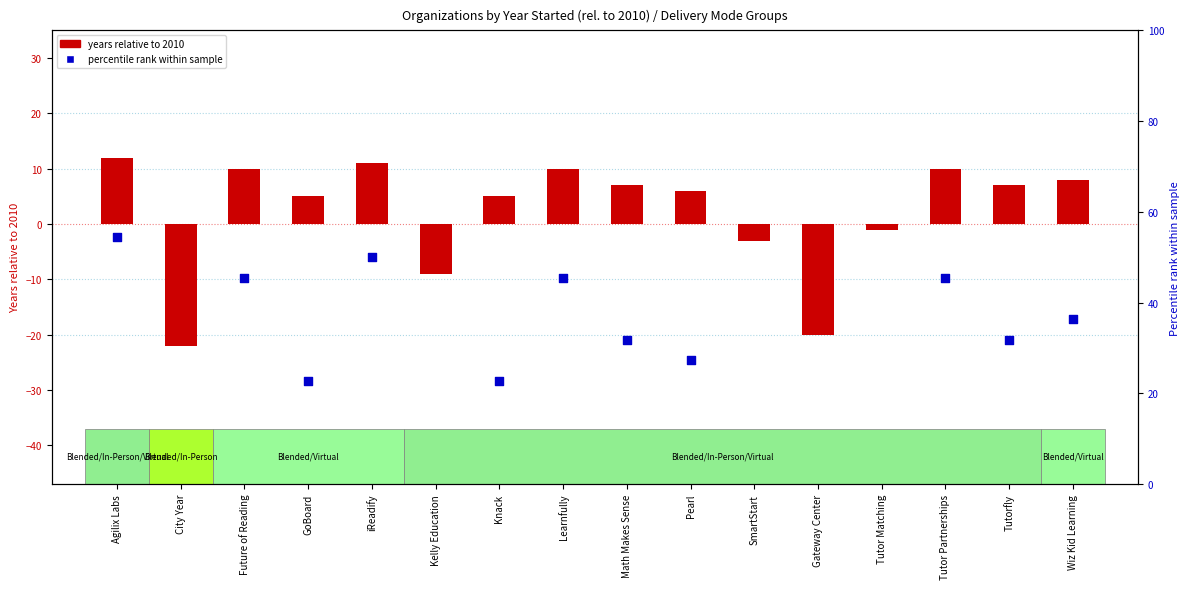

Which series has the widest spread of Y values?

percentile rank within sample